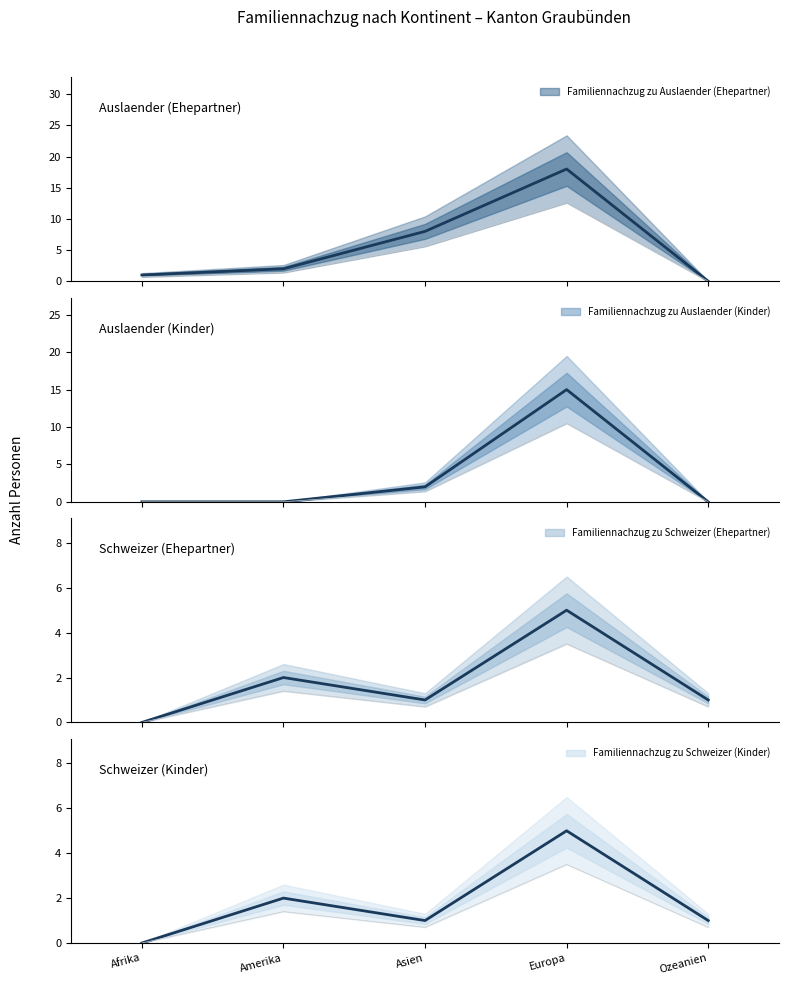

True or false: Familiennachzug zu Auslaender (Ehepartner) has a value of 2.9 at Amerika.

False